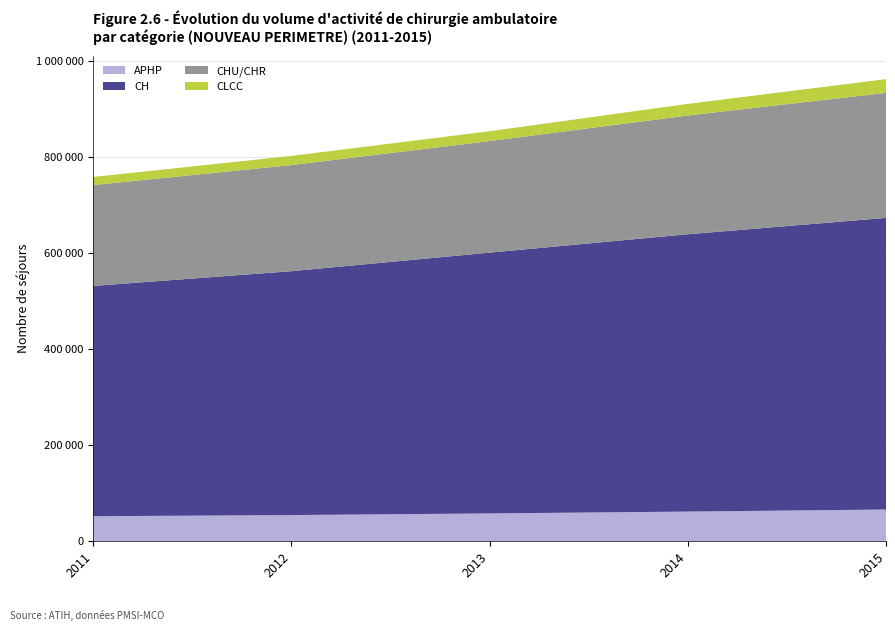

Reading left to right, what are all the values shown in this chart?

APHP: 2011=52075	2012=54519	2013=57892	2014=61777	2015=66061
CH: 2011=479242	2012=507504	2013=542723	2014=577112	2015=606832
CHU/CHR: 2011=209908	2012=220818	2013=232207	2014=247122	2015=260234
CLCC: 2011=16919	2012=19051	2013=20459	2014=24216	2015=28550